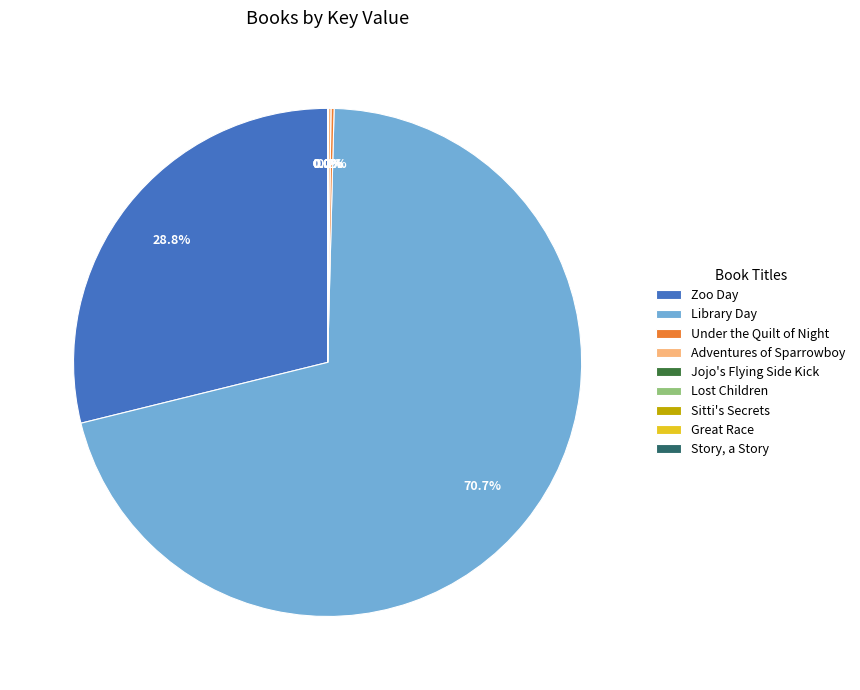

Do Library Day and Zoo Day together represent more than half of the pie?

Yes